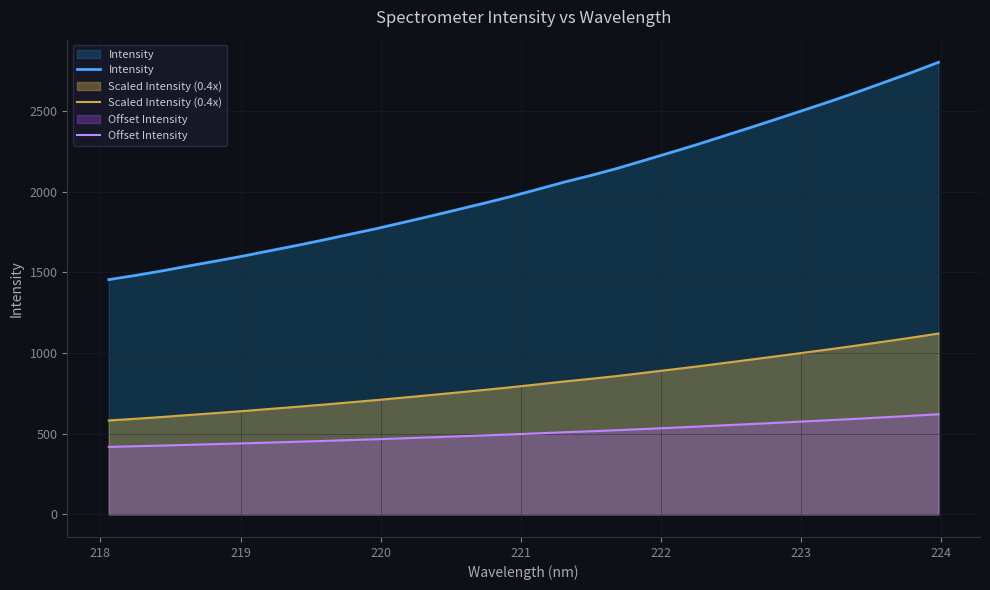

Which series has the largest range (max minus min)?

Intensity